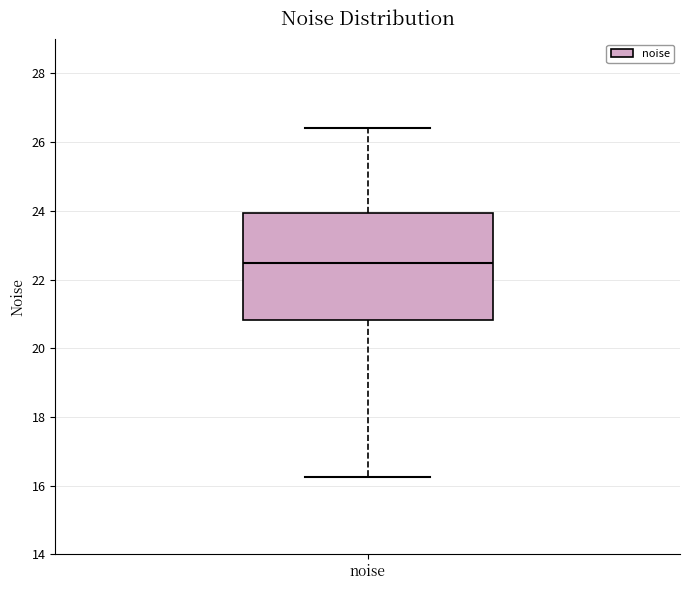

Read this box plot against the y-axis: the position of the median line, the range covered by the box, and the ends of both whiskers. The values are not printed on the chart, so give them approximately, as read against the axis.

median 22.4, box 20.8 to 24.0, whiskers 16.2 to 26.4